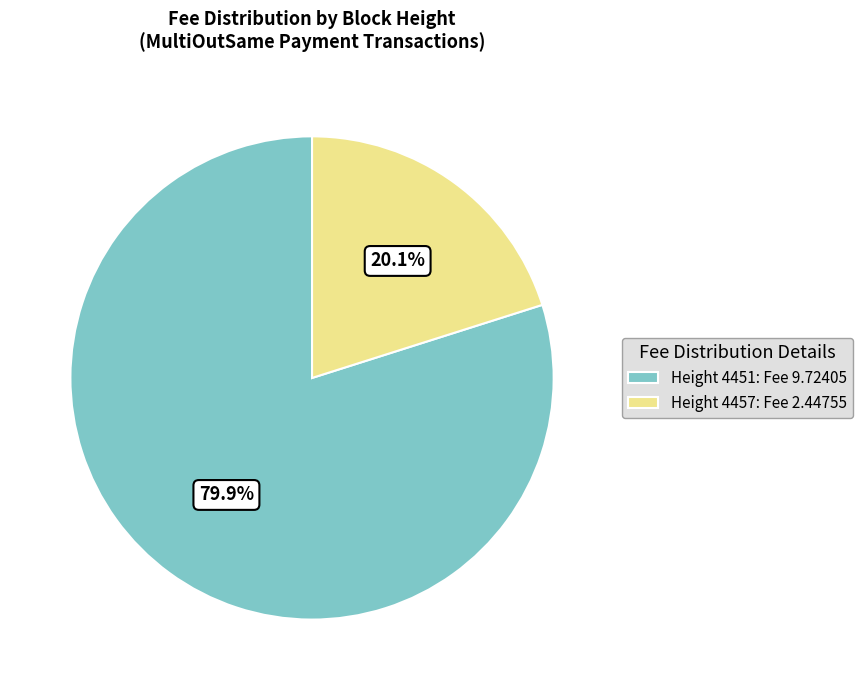

Rank the categories by value from highest to lowest.

Height 4451: Fee 9.72405, Height 4457: Fee 2.44755